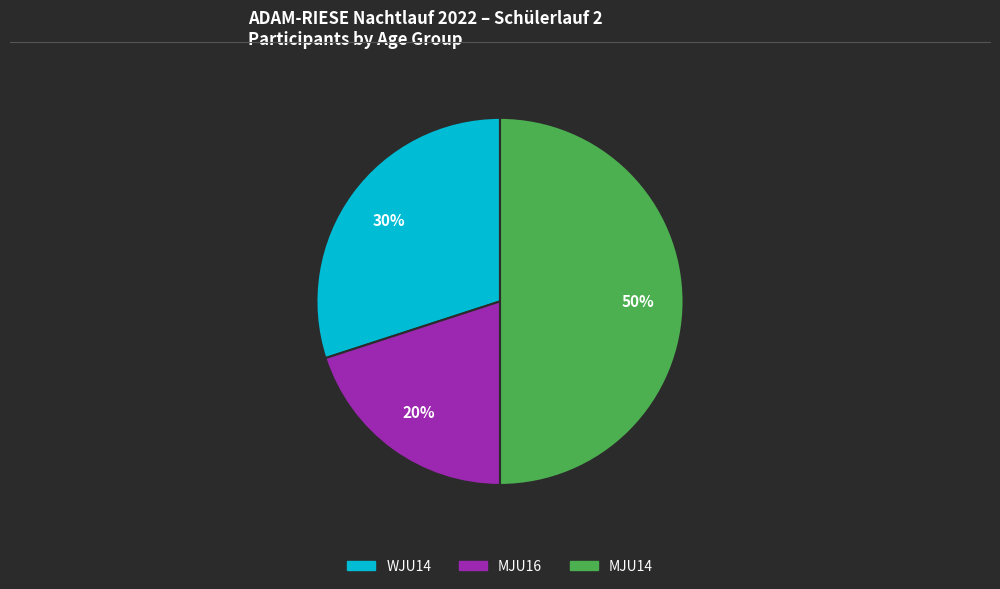

Rank the categories by value from highest to lowest.

MJU14, WJU14, MJU16